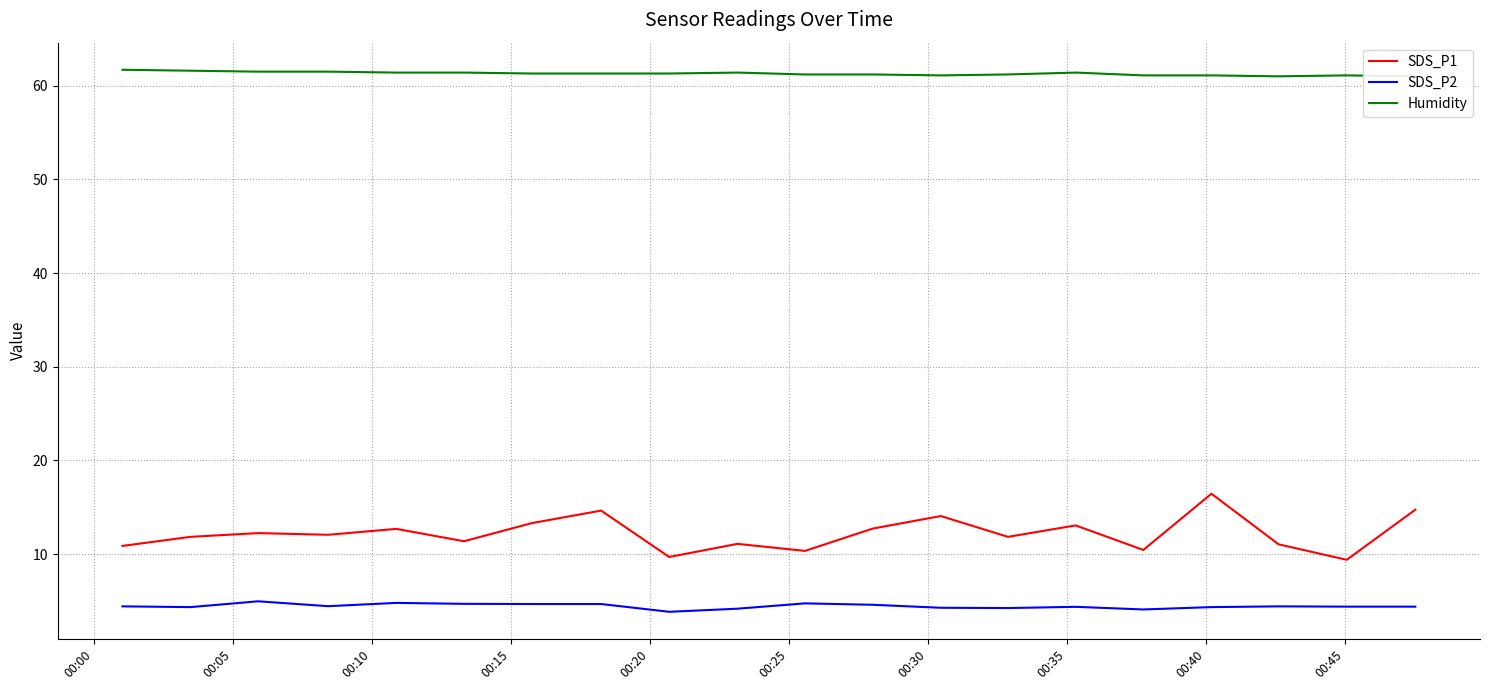

True or false: SDS_P1 and SDS_P2 cross at least once.

False